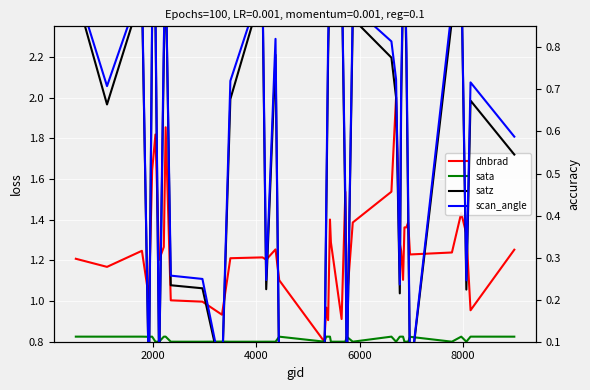

What are all the series names shown in the legend?

dnbrad, sata, satz, scan_angle